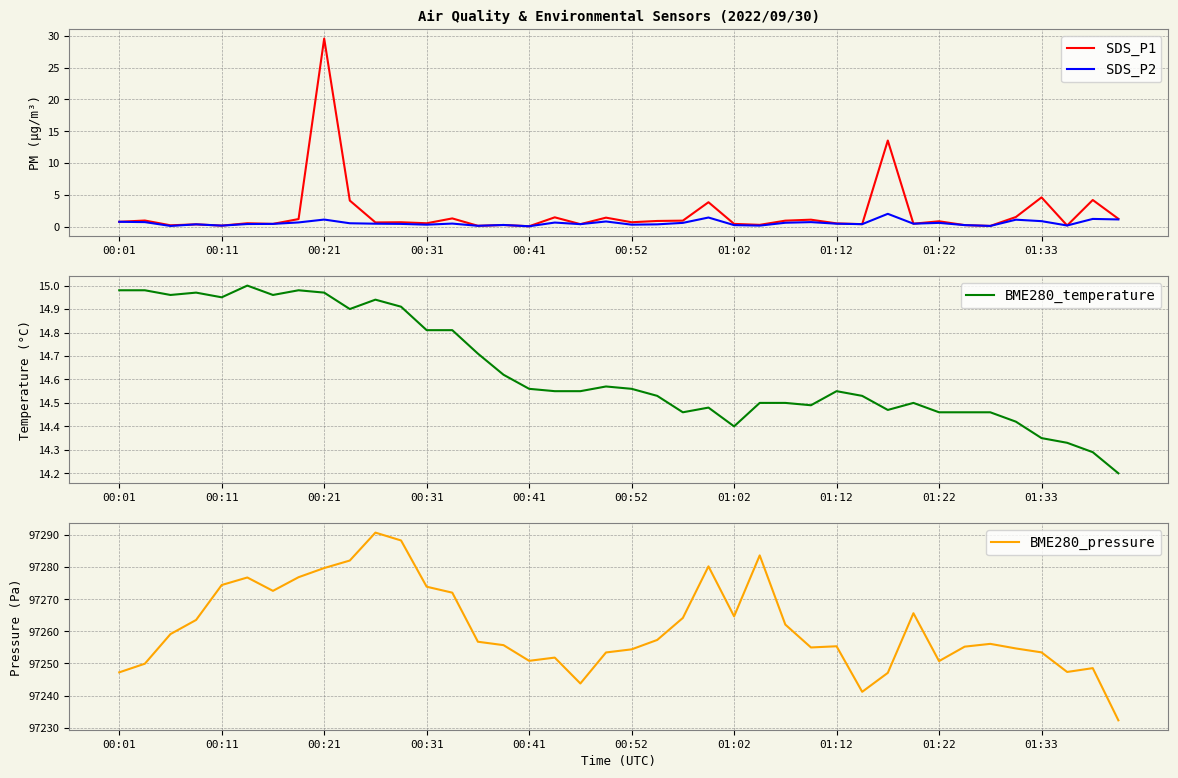

Which series changed the most between 23 and 35?

BME280_pressure